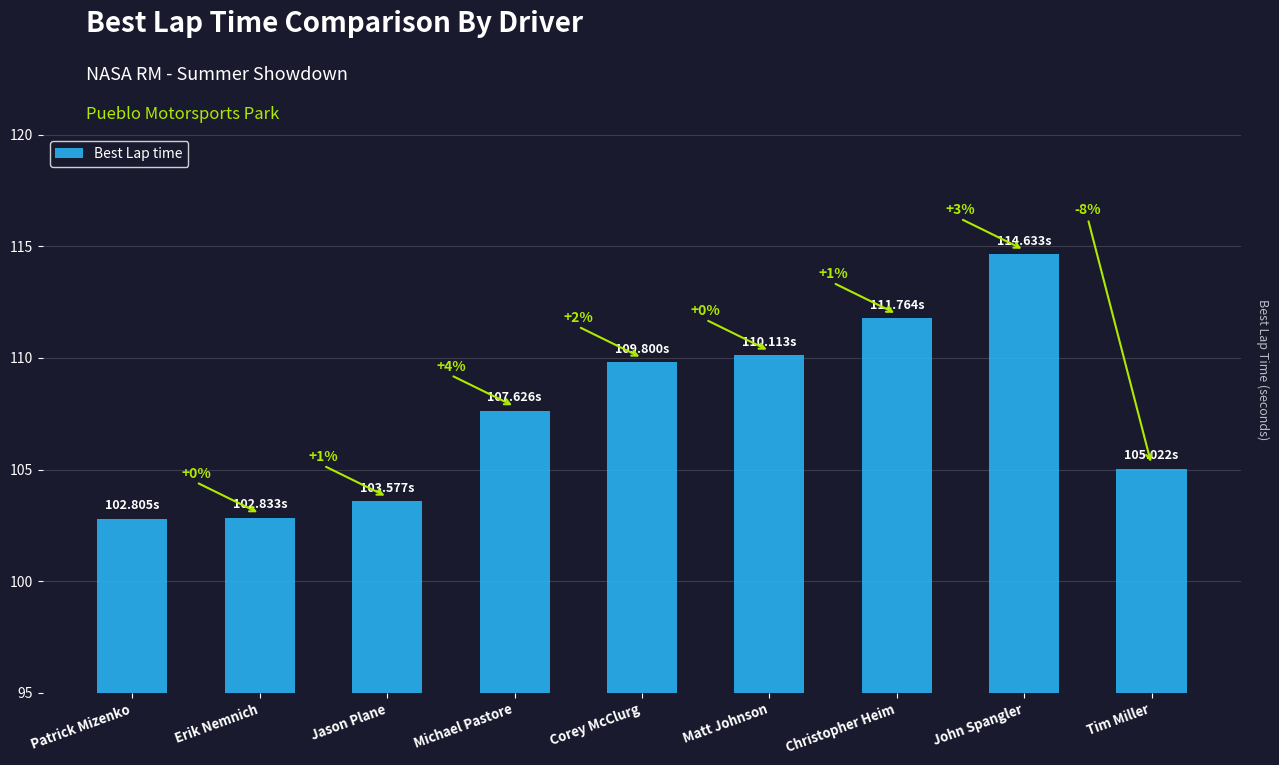

What is the difference between the maximum and minimum values?

11.8